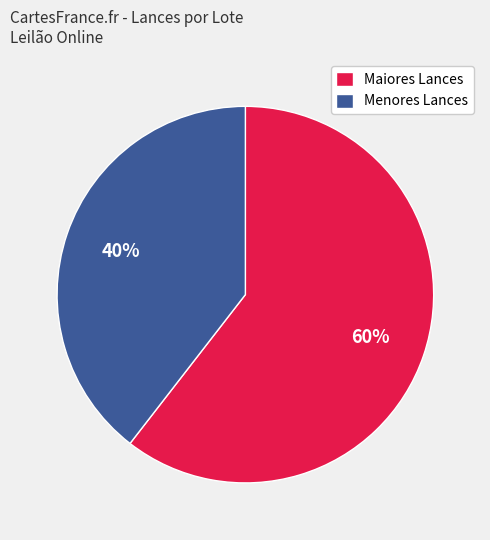

Is there any slice that represents more than half of the pie?

Yes